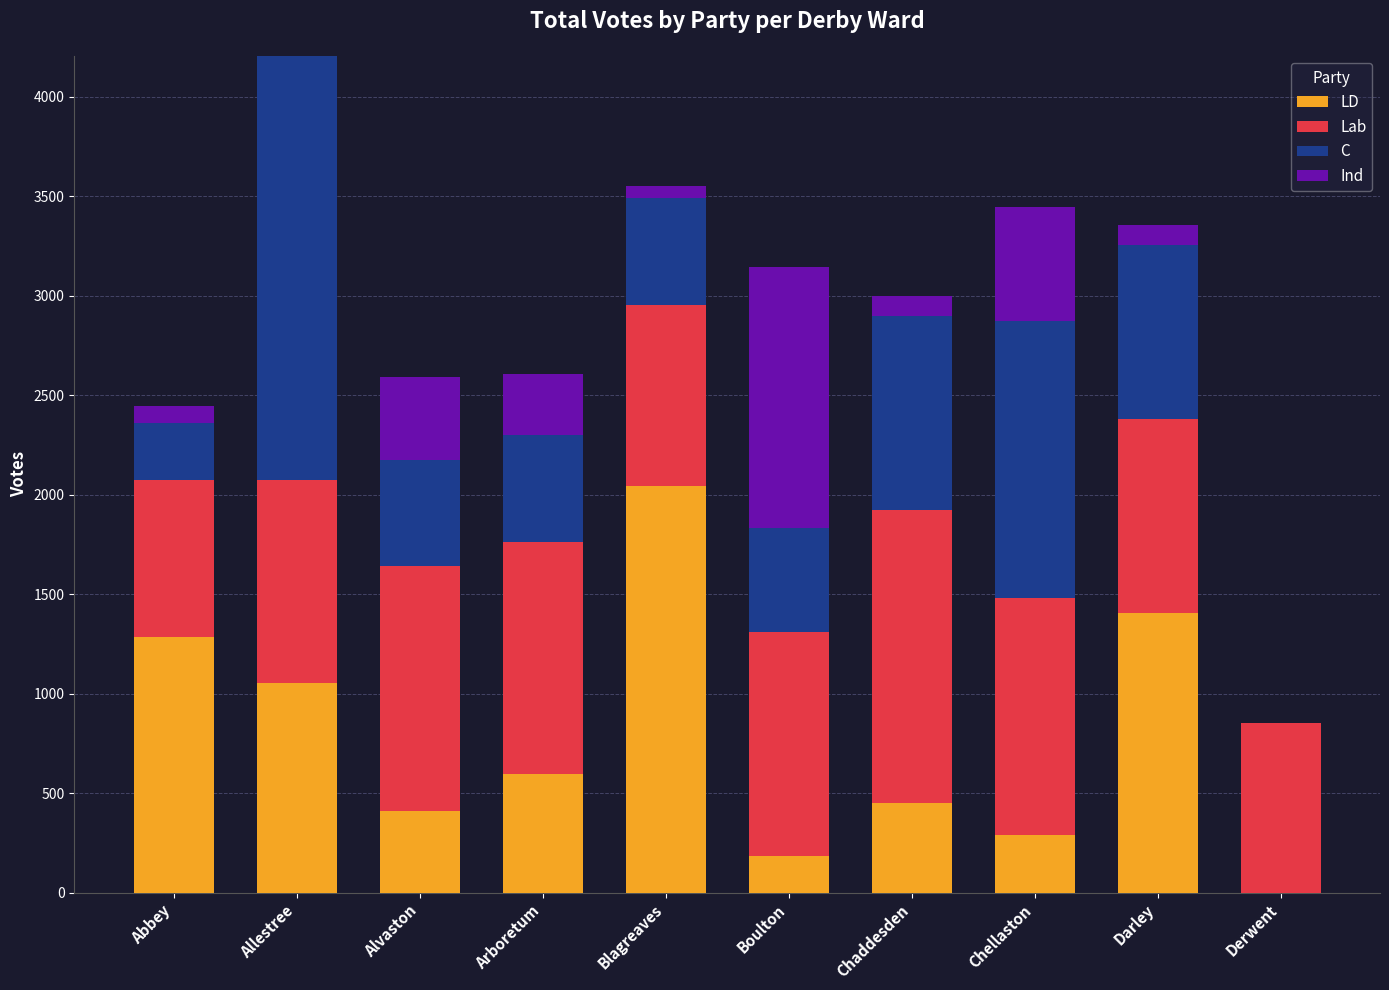

The LD series shows 886 at Arboretum. True or false?

False